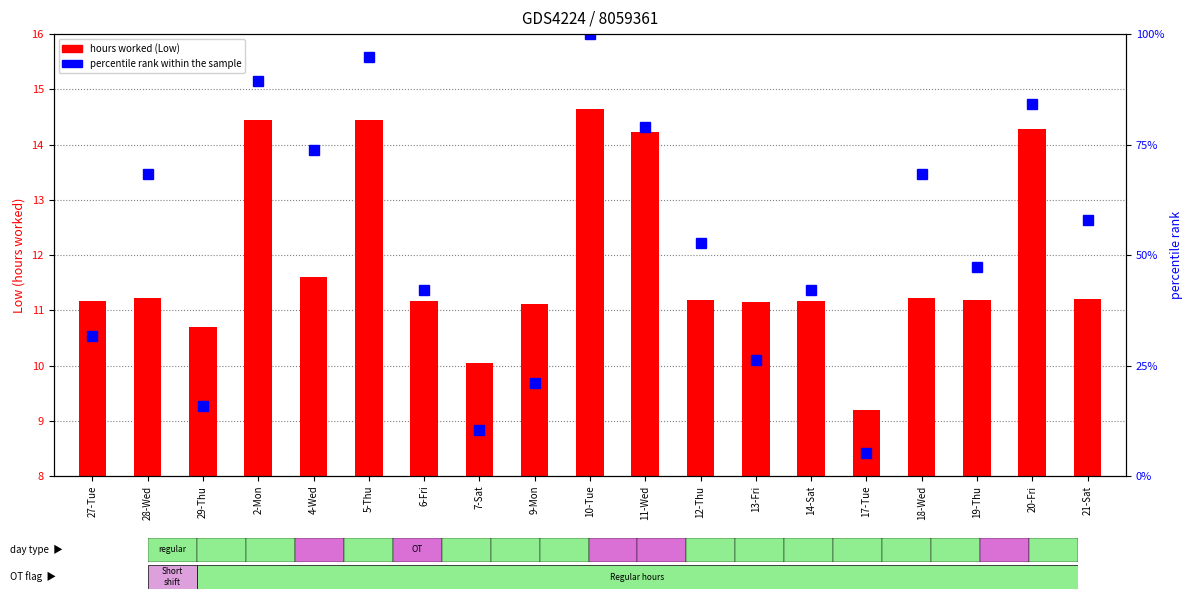

At how many categories does at least one series exceed 73?

6